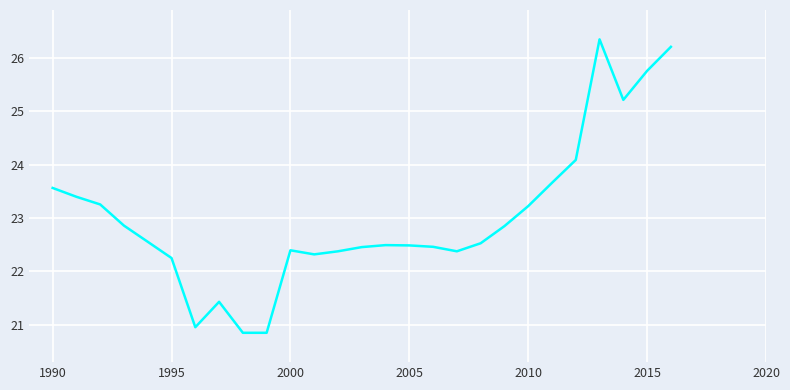

What is the difference between the maximum and minimum values?

5.5